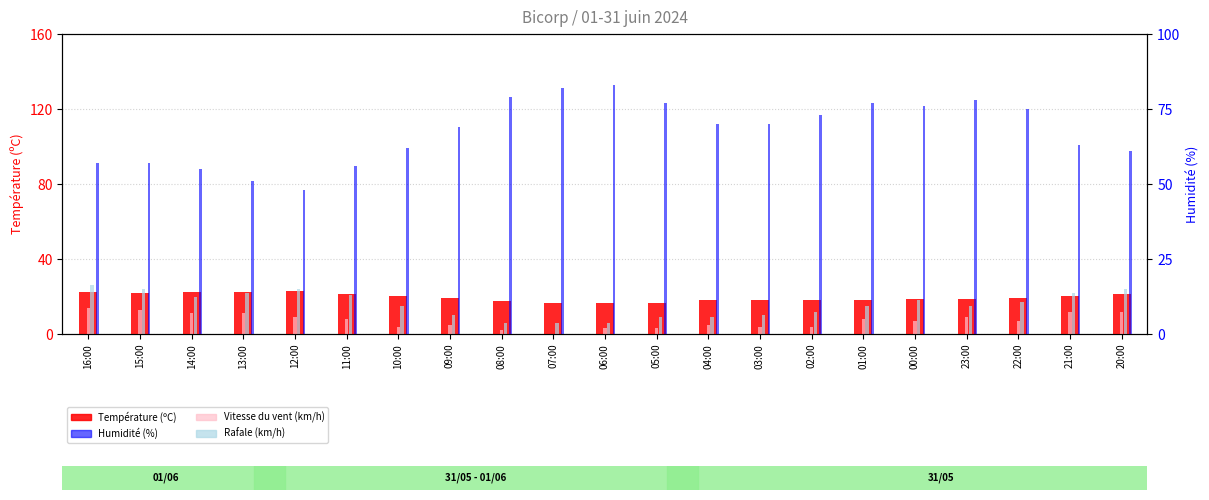

What value does the Vitesse du vent (km/h) series have at 10:00?

4.0